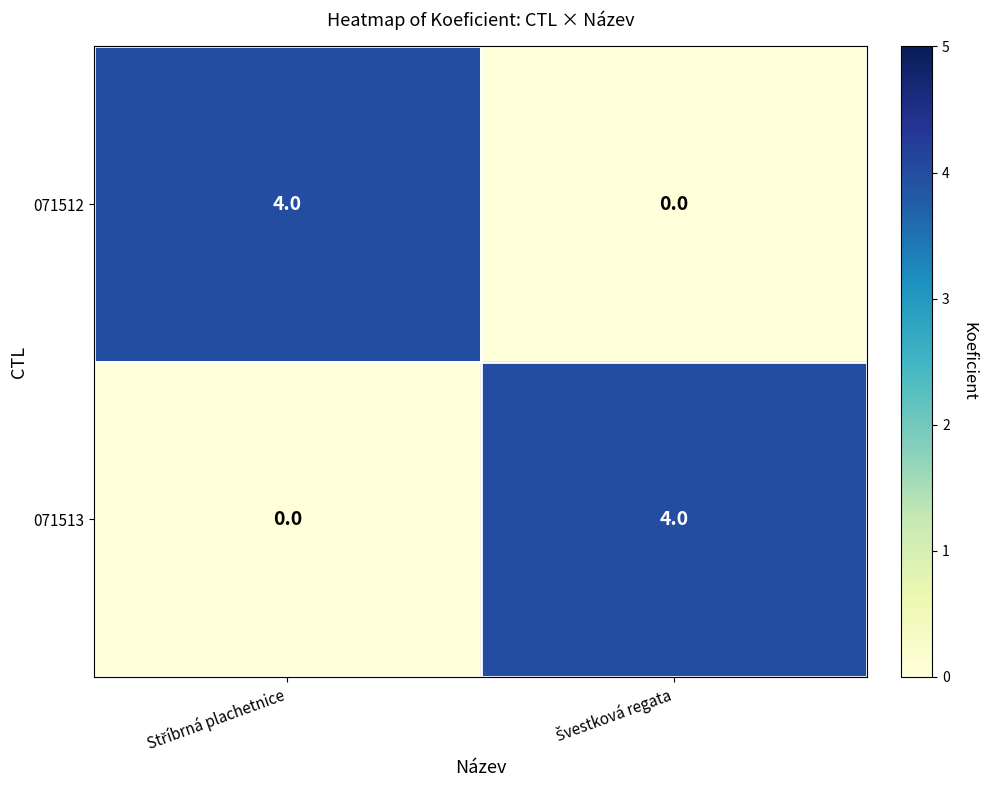

What is the maximum value for 071512?

4